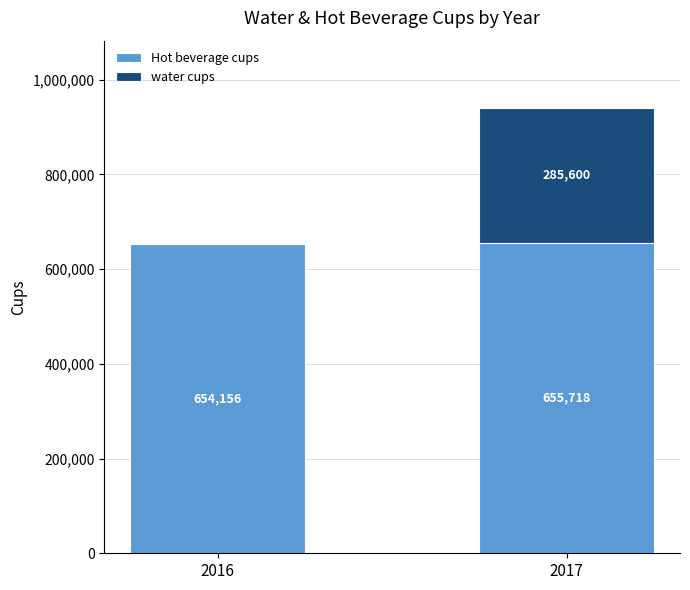

What is the sum of the Hot beverage cups values at 2017 and 2016?

1309874